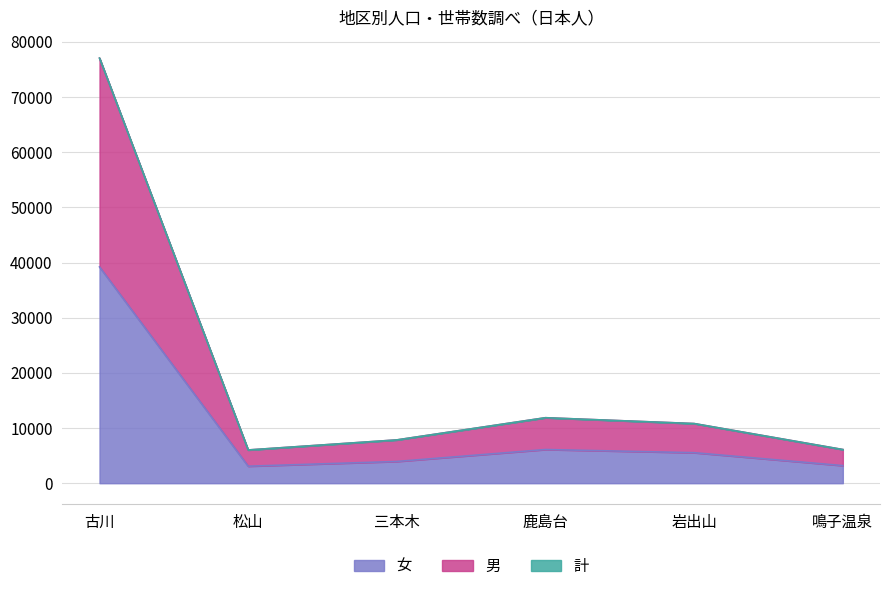

Does the chart have visible grid lines?

Yes